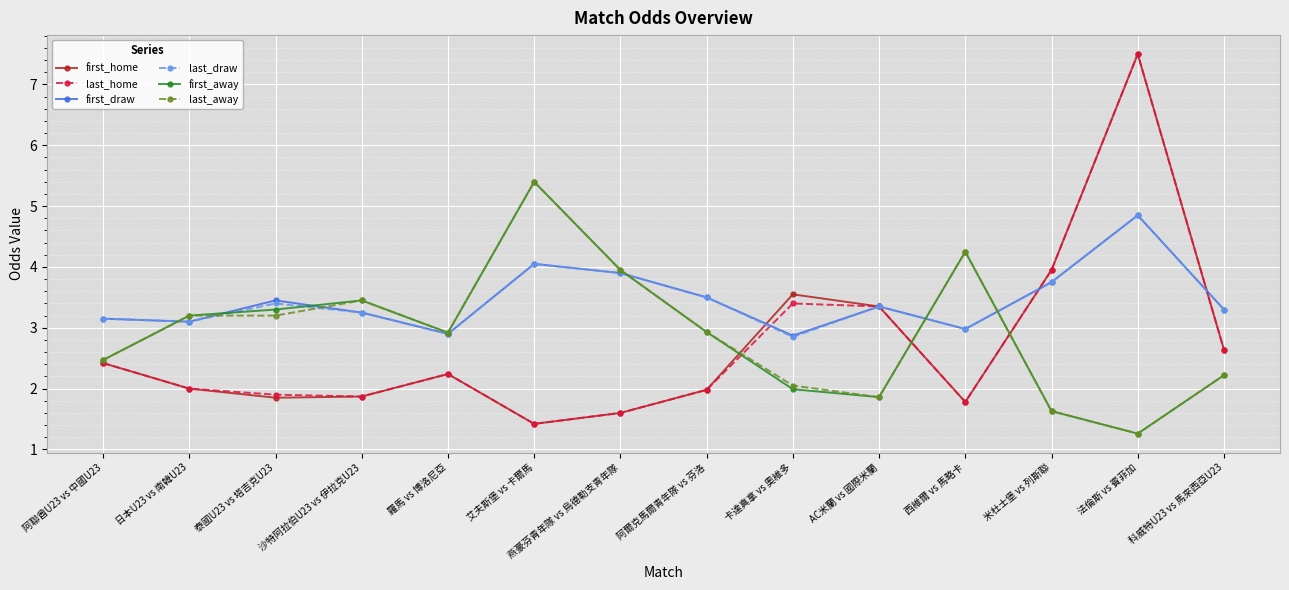

What is the spread (max minus min) of values at 米杜士堡 vs 列斯聯?

2.3